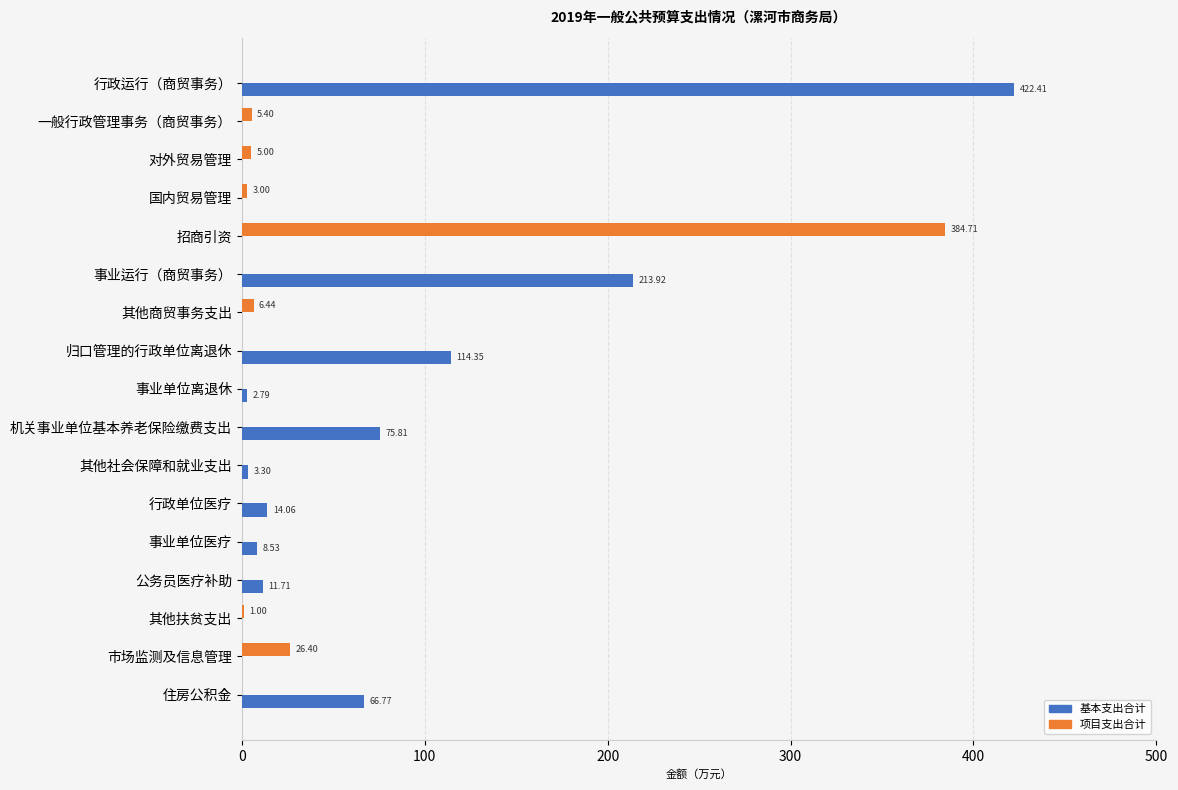

What is the total value across all series at 行政单位医疗?

14.1